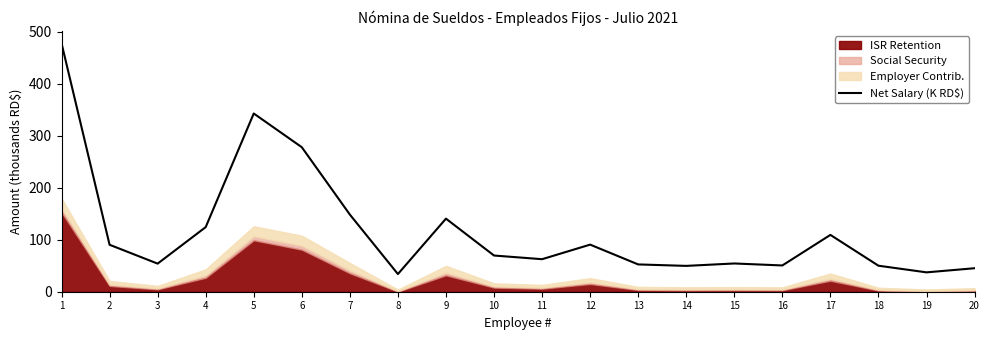

What is the value of the 18th point from the left?

50.0